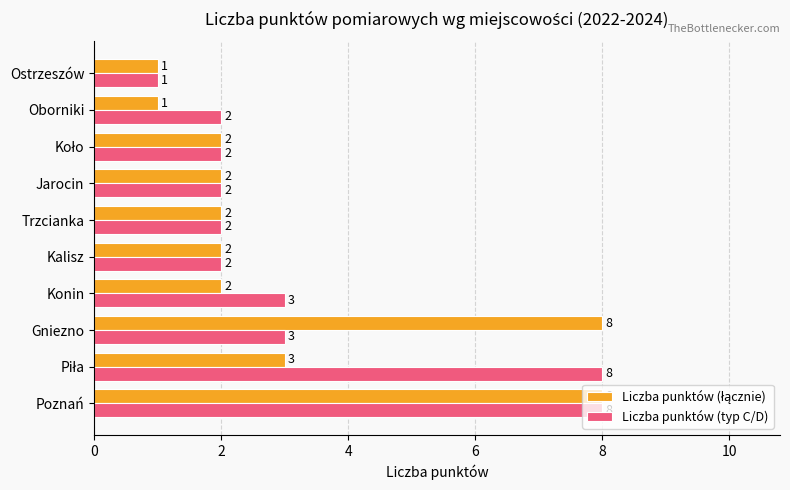

Which series changed the most between Konin and Kalisz?

Liczba punktów (typ C/D)